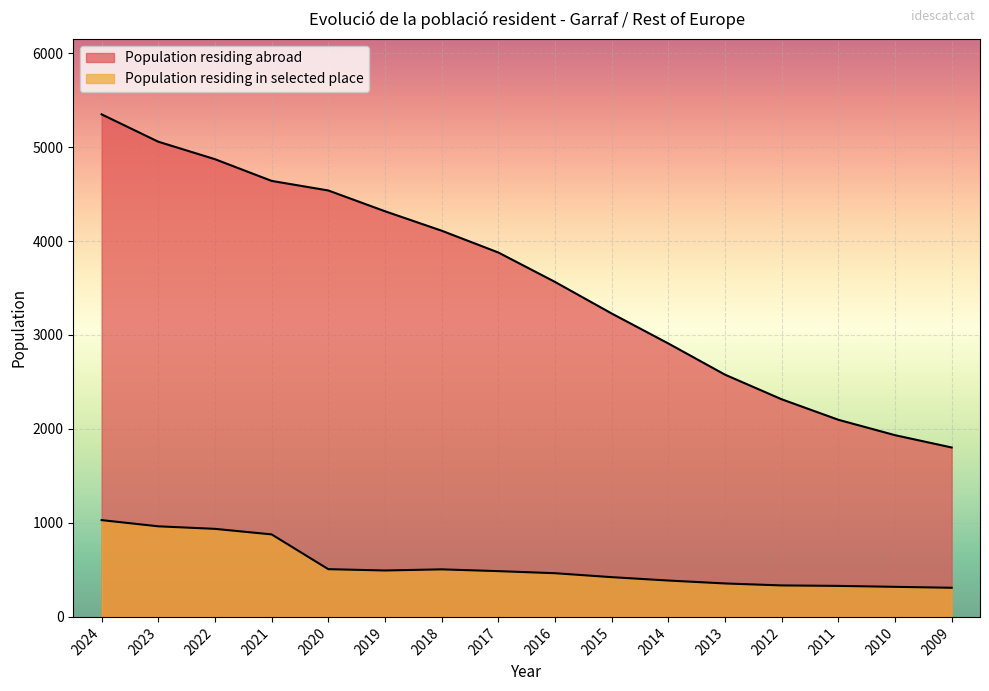

Where is Population residing in selected place nearest to the value 670?

2020